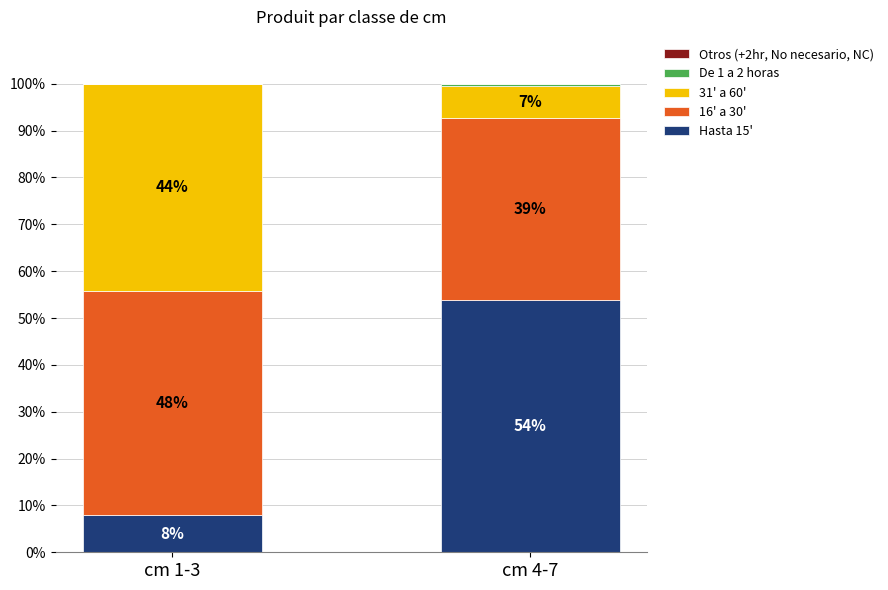

Is it true that Hasta 15' equals 2.0 at cm 1-3?

False